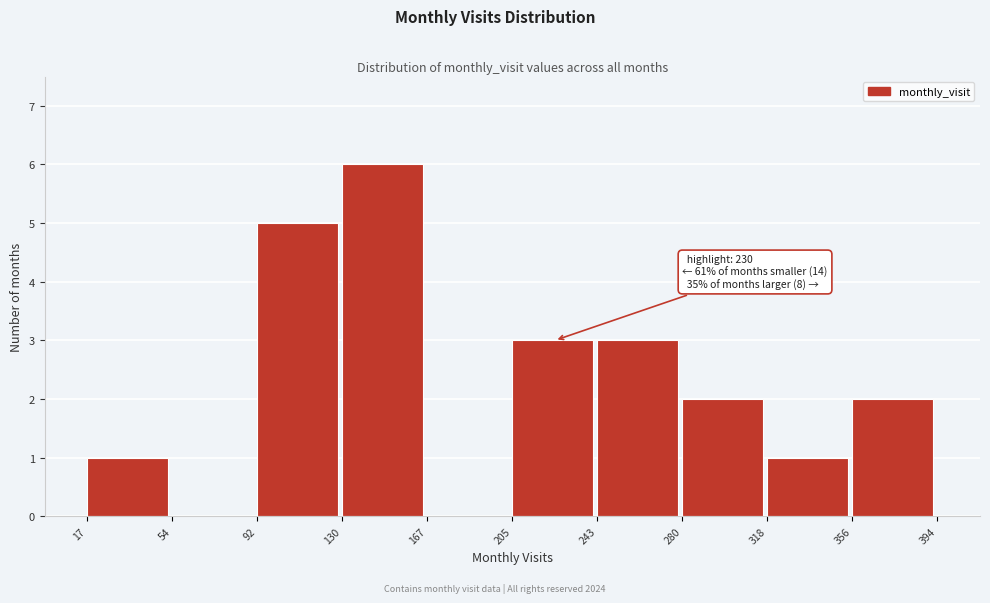

Over which range of the x-axis is the bar tallest?

130 to 167